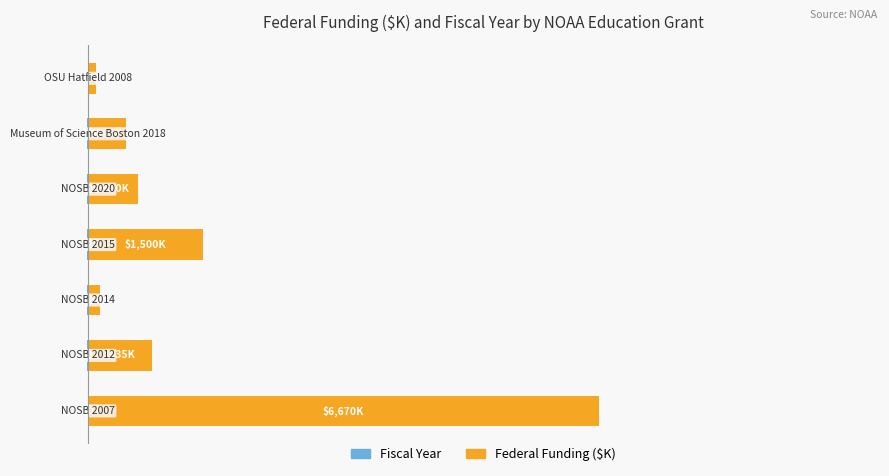

Is the value of Federal Funding ($K) at 1 greater than the value of Fiscal Year (relative) at 0?

Yes